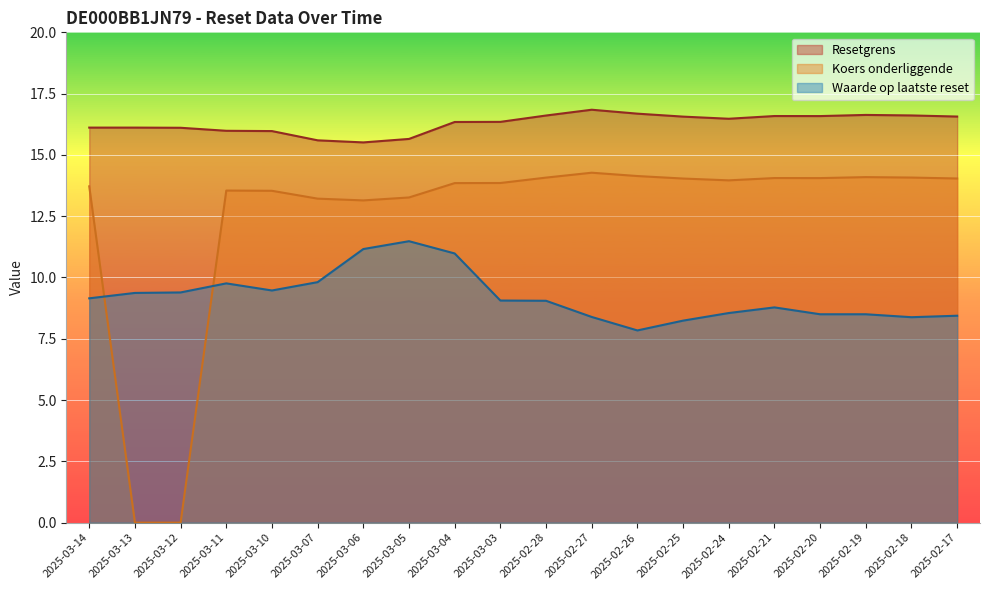

Which has a higher value, 2025-03-13 or 2025-03-14?

2025-03-13